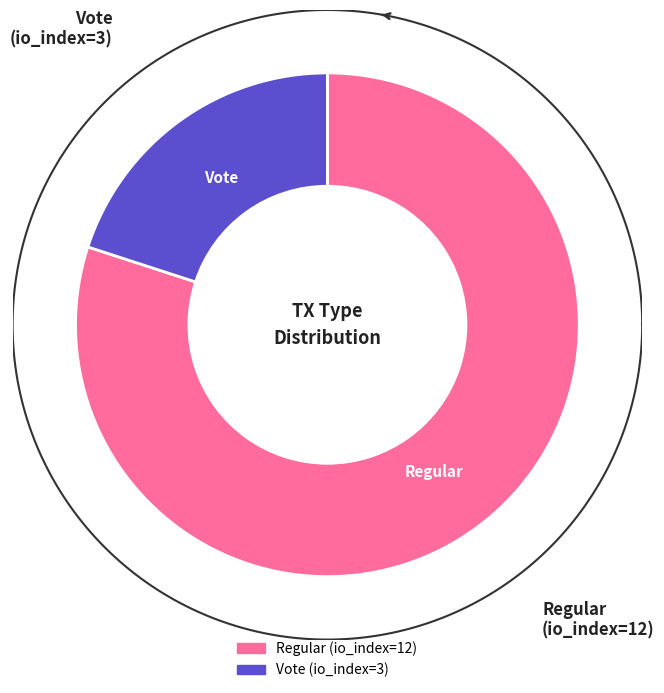

How many slices are in this pie chart?

2